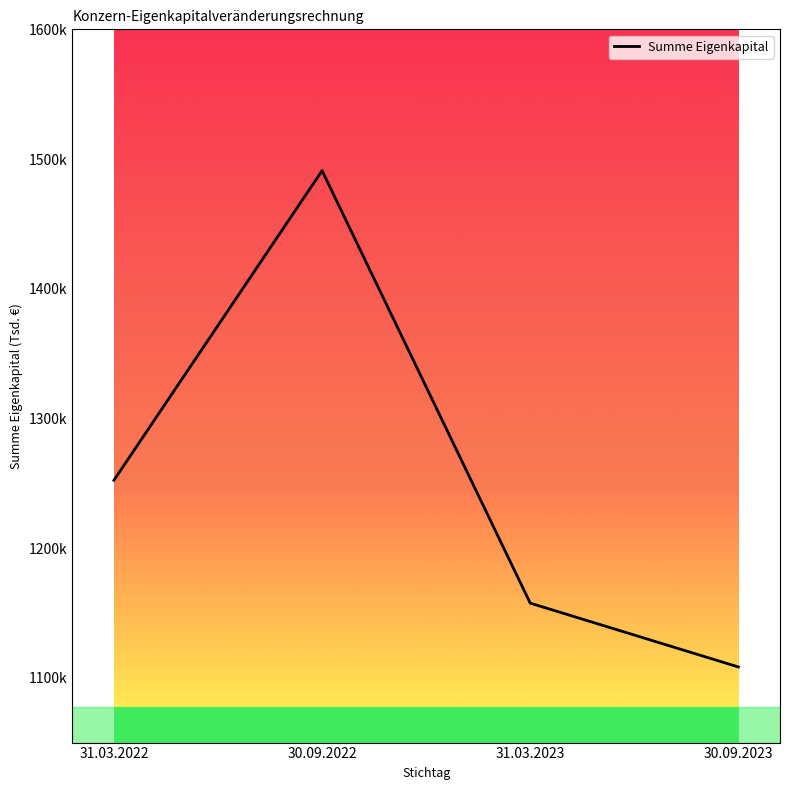

Approximately how many times larger is the value at 31.03.2022 compared to 31.03.2023?

1.1